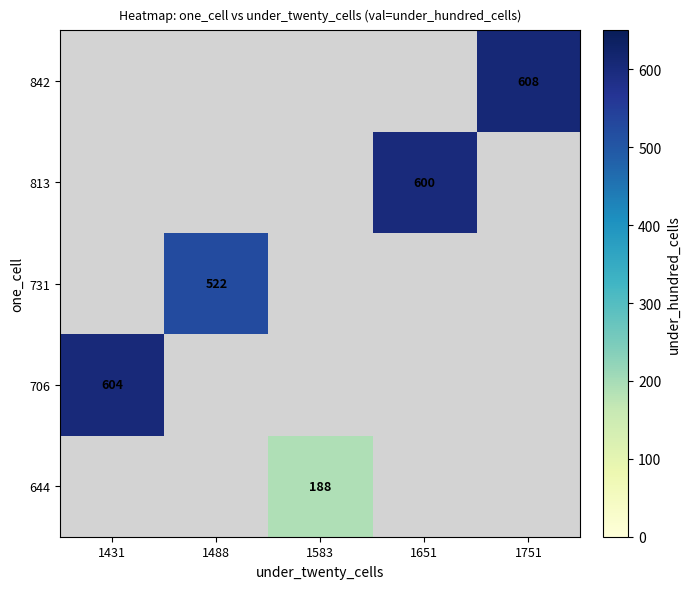

Is it true that 842 equals 608 at 1751?

True